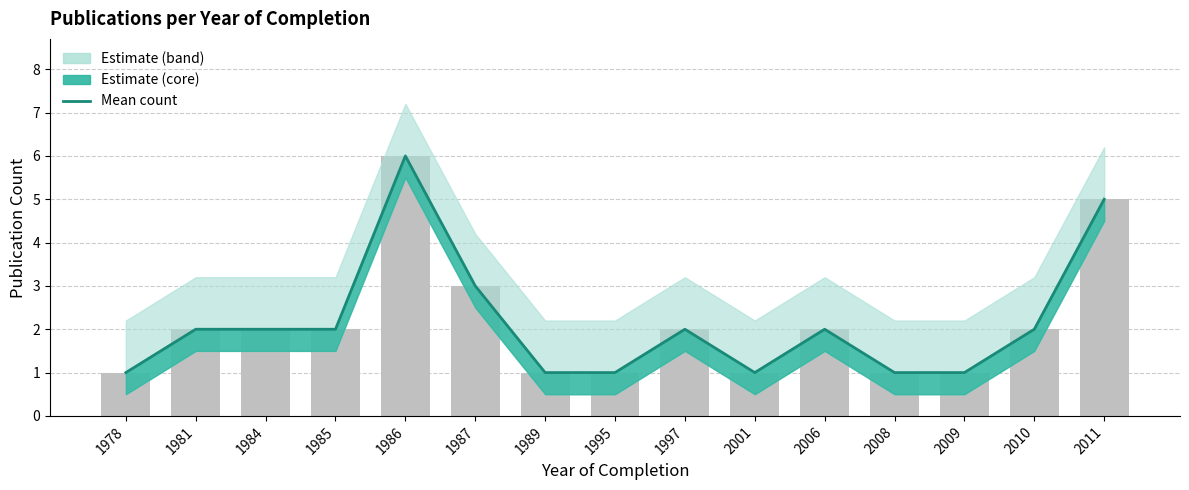

Reading right to left, what are all the values shown in this chart?

2011=5	2010=2	2009=1	2008=1	2006=2	2001=1	1997=2	1995=1	1989=1	1987=3	1986=6	1985=2	1984=2	1981=2	1978=1